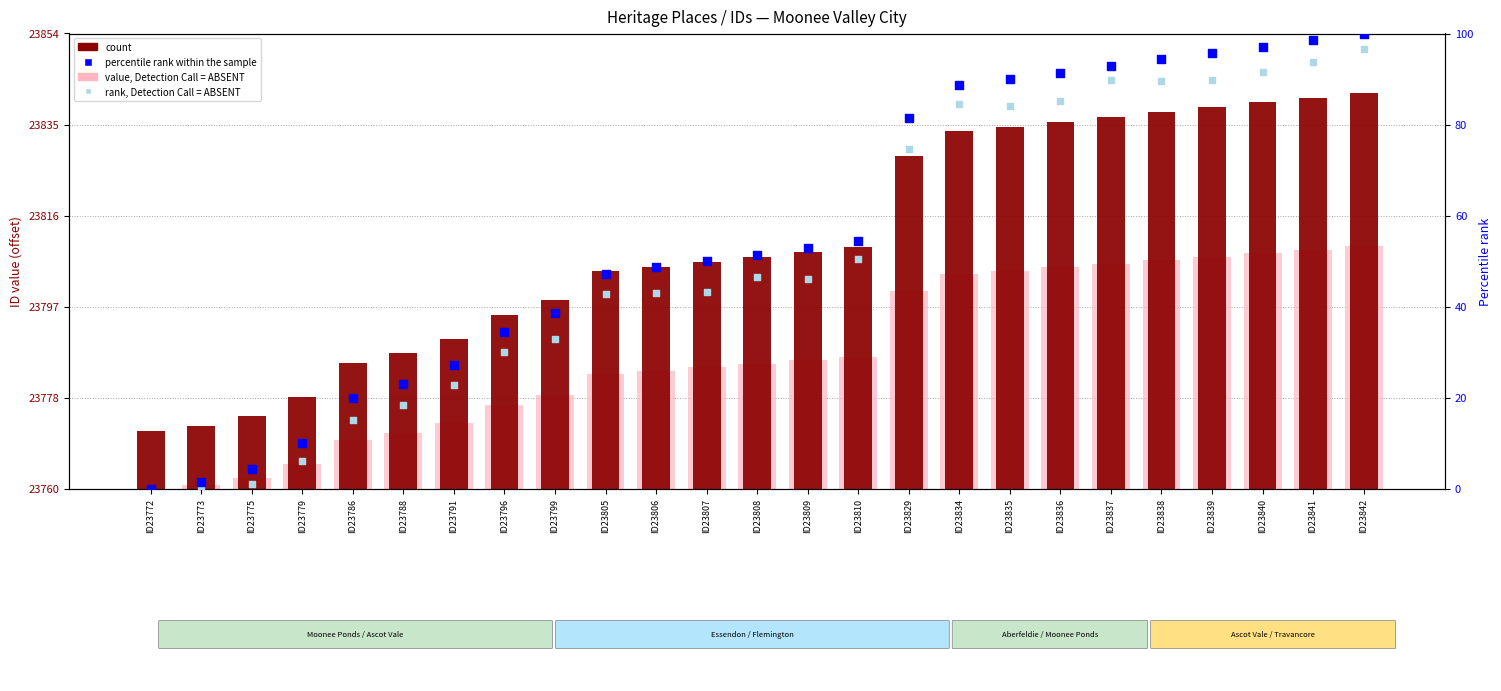

Which series has the largest total across all categories?

percentile rank within the sample